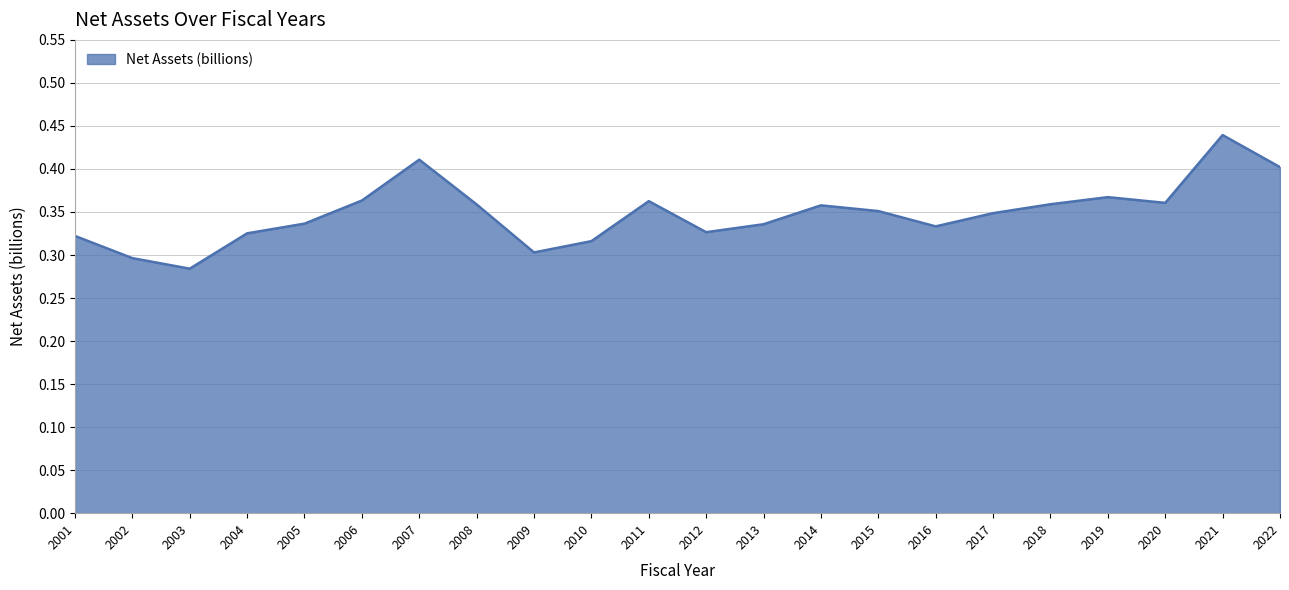

Between 2002 and 2022, which is larger?

2022